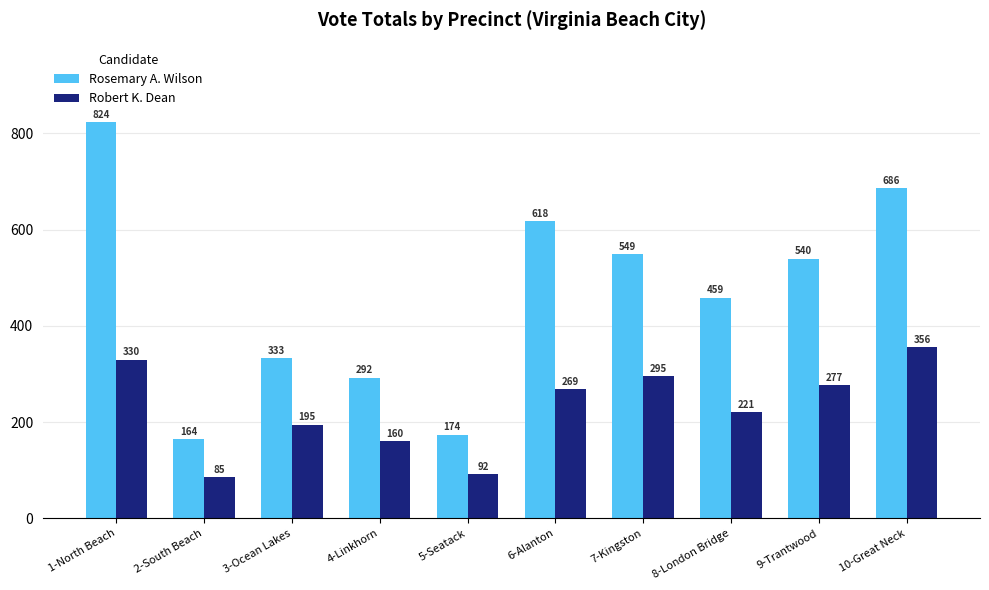

At how many categories does at least one series exceed 749?

1